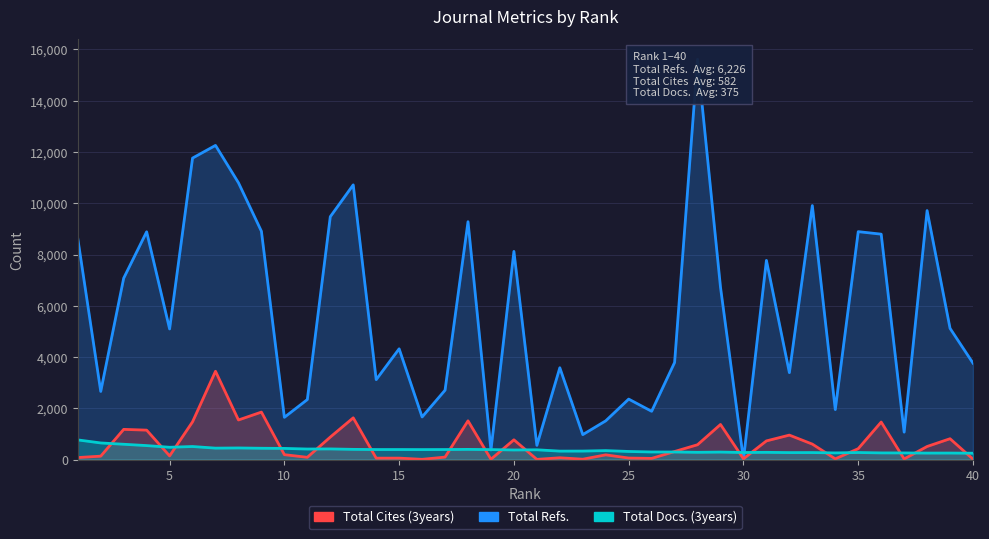

Reading left to right, extract all data points from this chart.

Total Refs.: 8624	2659	7078	8888	5096	11763	12258	10800	8908	1649	2342	9476	10719	3119	4322	1663	2707	9281	374	8122	554	3583	974	1512	2360	1884	3789	15619	6723	0	7772	3392	9910	1952	8893	8795	1071	9715	5120	3762
Total Cites (3years): 79	134	1179	1149	144	1474	3446	1545	1853	192	89	878	1629	56	57	10	97	1512	13	772	8	71	15	185	60	46	315	580	1370	31	729	955	604	29	426	1465	24	511	814	17
Total Docs. (3years): 768	649	598	546	481	510	447	454	442	436	412	416	399	392	392	390	392	398	390	375	382	330	332	350	317	297	296	284	293	276	283	273	274	261	276	261	260	254	255	249